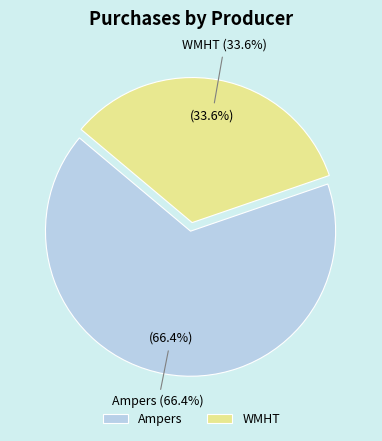

Is there a majority slice in this chart?

Yes